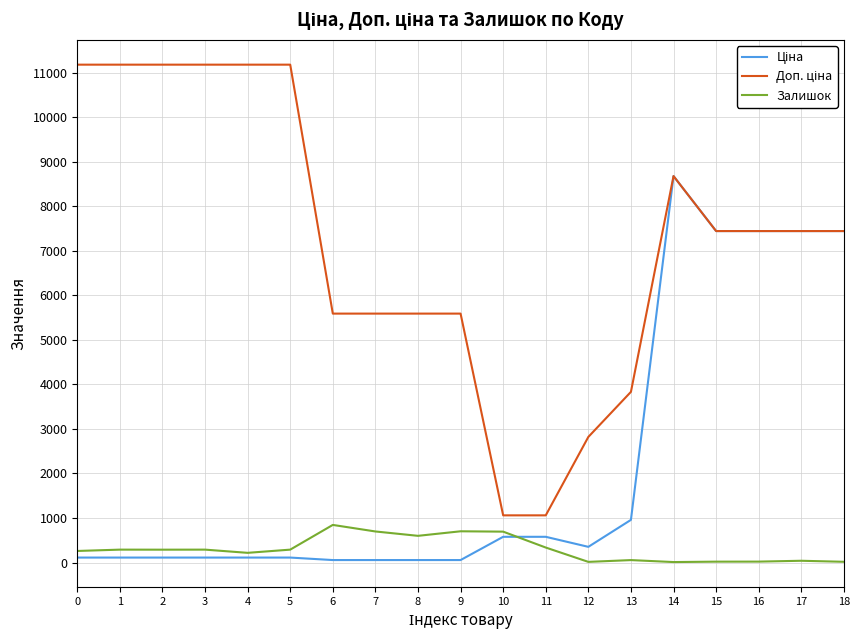

At which category is the sum across all series the highest?

14